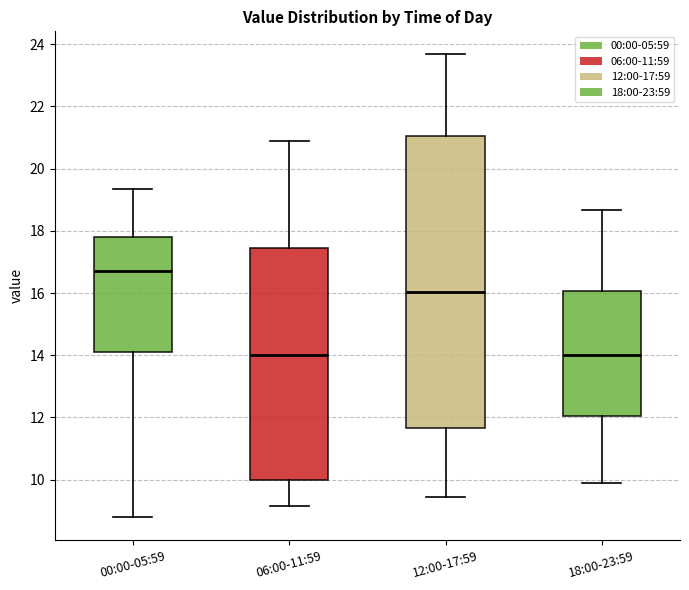

Reading left to right, transcribe this box plot: for each box, give where its median line is, the range the box spans, and where its two whiskers end, as read against the y-axis. The values are not printed on the chart, so give them approximately, as read against the axis.

00:00-05:59: median 16.8, box 14.2 to 17.8, whiskers 8.8 to 19.4
06:00-11:59: median 14.0, box 10.0 to 17.4, whiskers 9.2 to 20.8
12:00-17:59: median 16.0, box 11.6 to 21.0, whiskers 9.4 to 23.6
18:00-23:59: median 14.0, box 12.0 to 16.0, whiskers 9.8 to 18.6